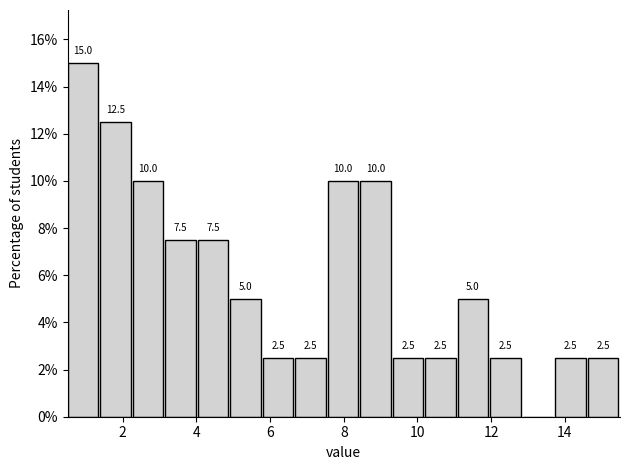

Over which range of the x-axis is the bar tallest?

0.6 to 1.4